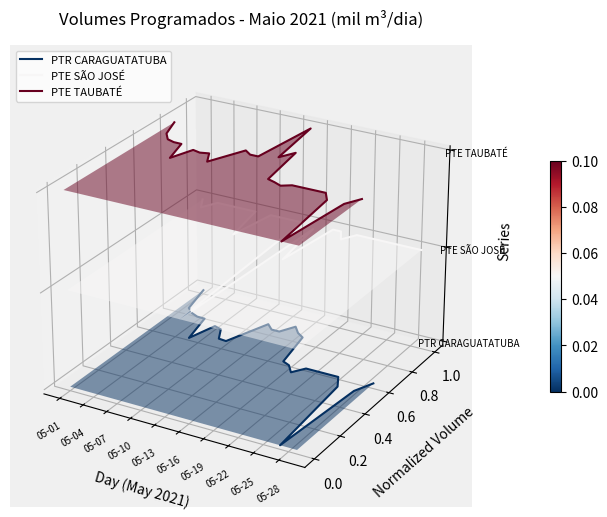

Count the number of data series in this chart.

3